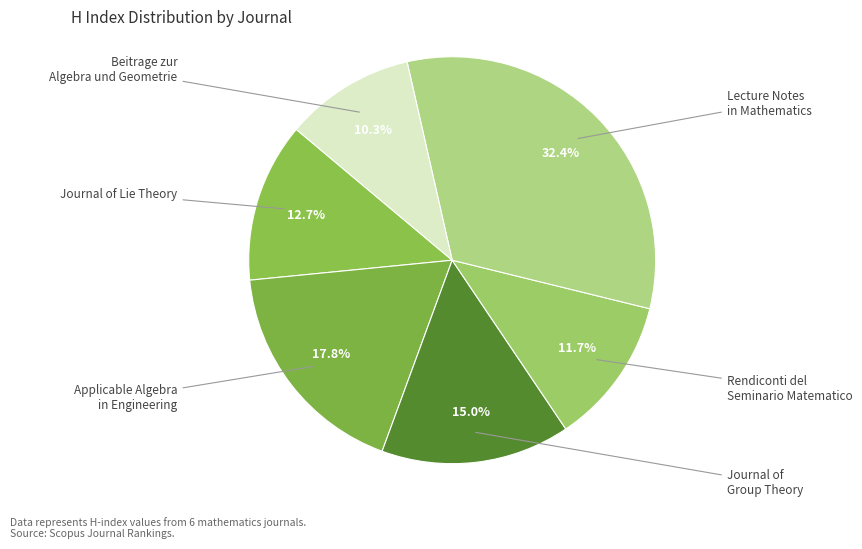

How many slices are in this pie chart?

6